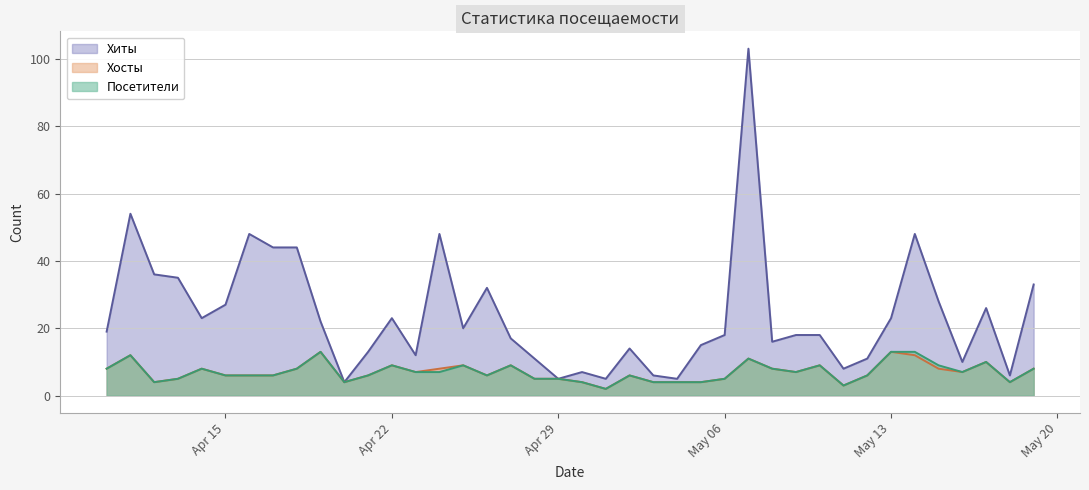

What is the average value of the Хиты series?

24